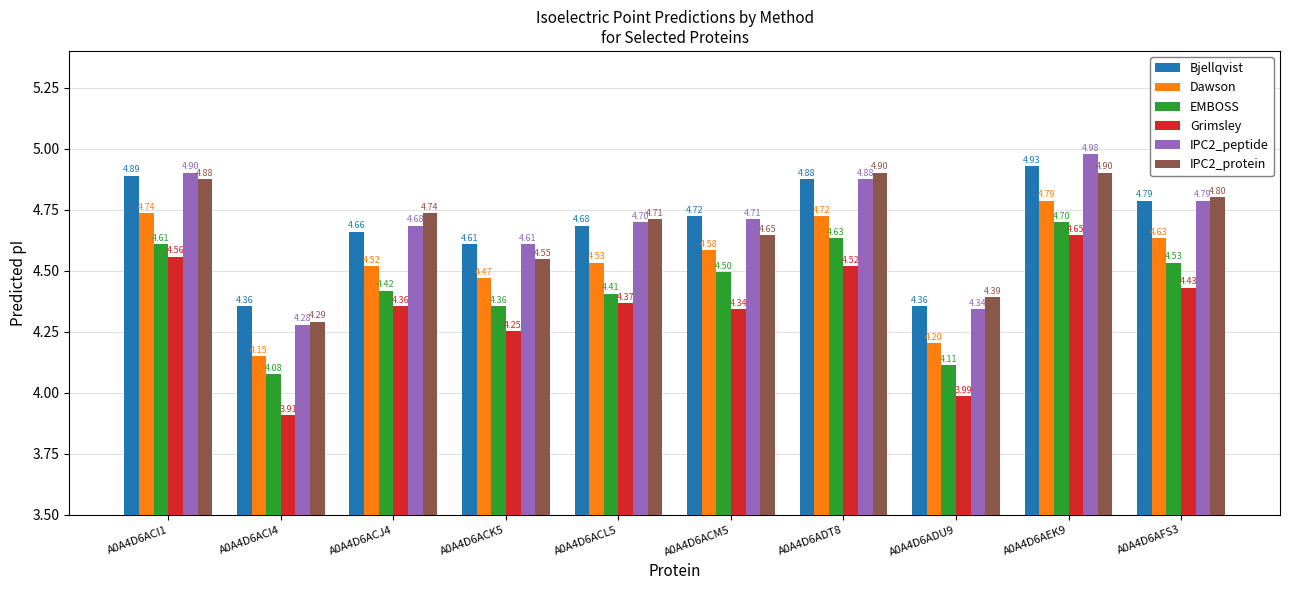

What is the sum of all IPC2_peptide values?

46.9